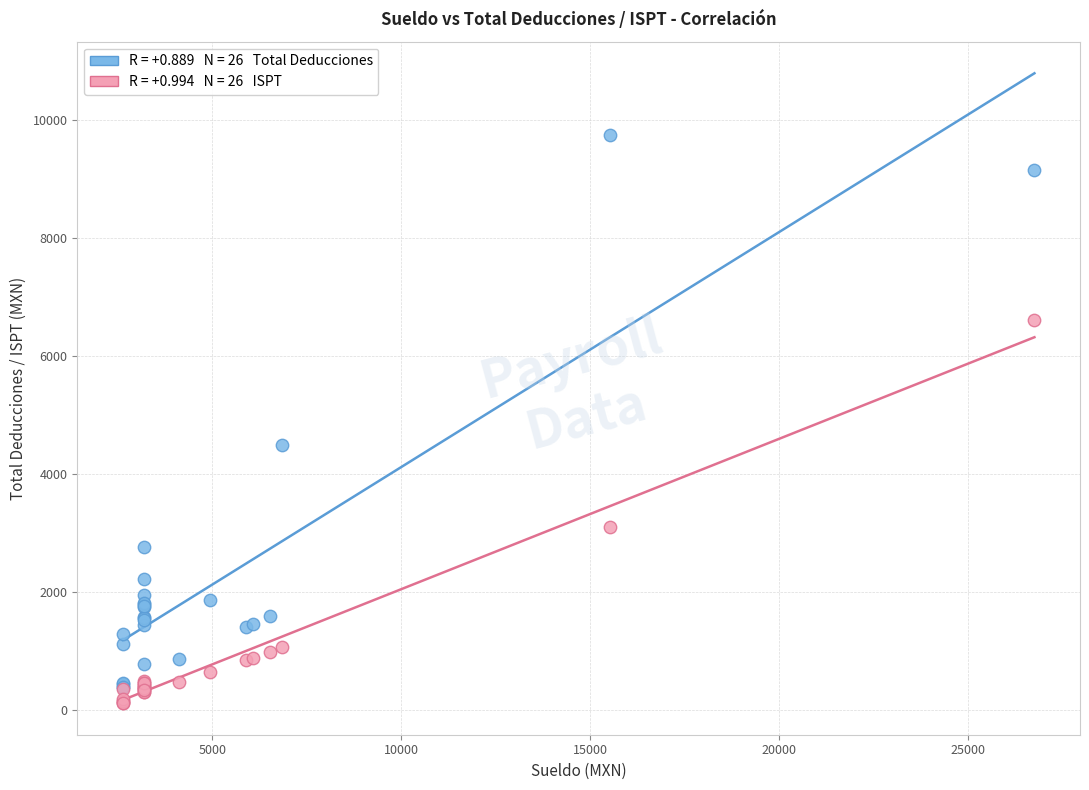

Across all series, what Y value is closest to 4927?

4478.7